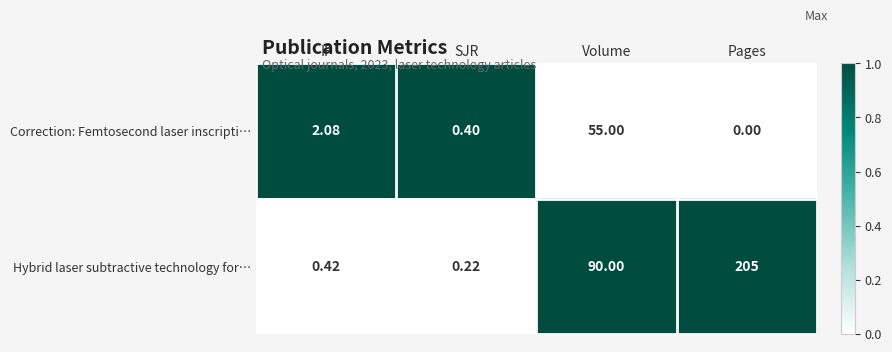

Which series has the widest spread of values?

Hybrid laser subtractive technology for…